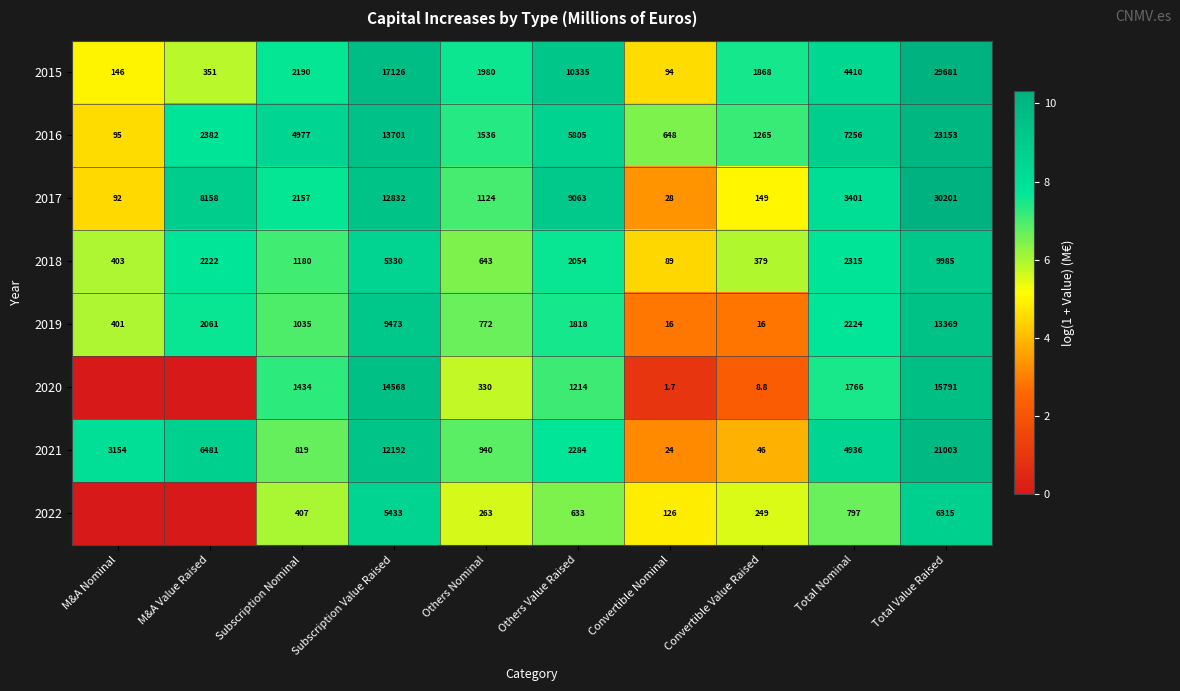

At Subscription Nominal, list the series in order from smallest to largest.

2022, 2021, 2019, 2018, 2020, 2017, 2015, 2016